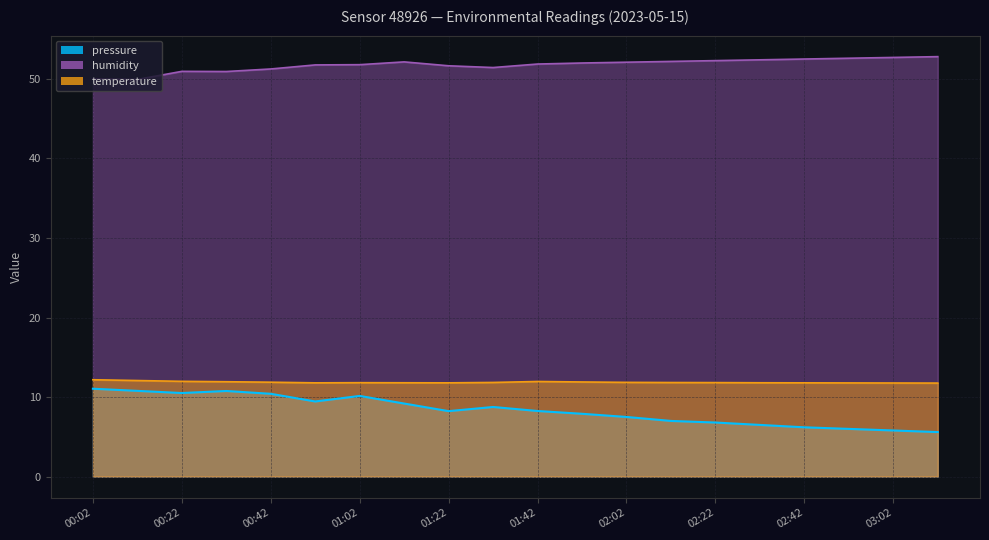

Reading right to left, transcribe all the data shown in this chart.

pressure: 03:12=5.6	03:02=5.8	02:52=6.0	02:42=6.2	02:32=6.5	02:22=6.8	02:12=7.0	02:02=7.5	01:52=7.9	01:42=8.2	01:32=8.8	01:22=8.2	01:12=9.2	01:02=10.1	00:52=9.4	00:42=10.4	00:32=10.8	00:22=10.5	00:12=10.8	00:02=11.1
humidity: 03:12=52.8	03:02=52.7	02:52=52.6	02:42=52.5	02:32=52.4	02:22=52.3	02:12=52.2	02:02=52.1	01:52=52.0	01:42=51.9	01:32=51.4	01:22=51.6	01:12=52.1	01:02=51.8	00:52=51.8	00:42=51.2	00:32=50.9	00:22=51.0	00:12=49.9	00:02=50.0
temperature: 03:12=11.8	03:02=11.8	02:52=11.8	02:42=11.8	02:32=11.8	02:22=11.8	02:12=11.8	02:02=11.8	01:52=11.9	01:42=12.0	01:32=11.8	01:22=11.8	01:12=11.8	01:02=11.8	00:52=11.8	00:42=11.9	00:32=11.9	00:22=12.0	00:12=12.1	00:02=12.2